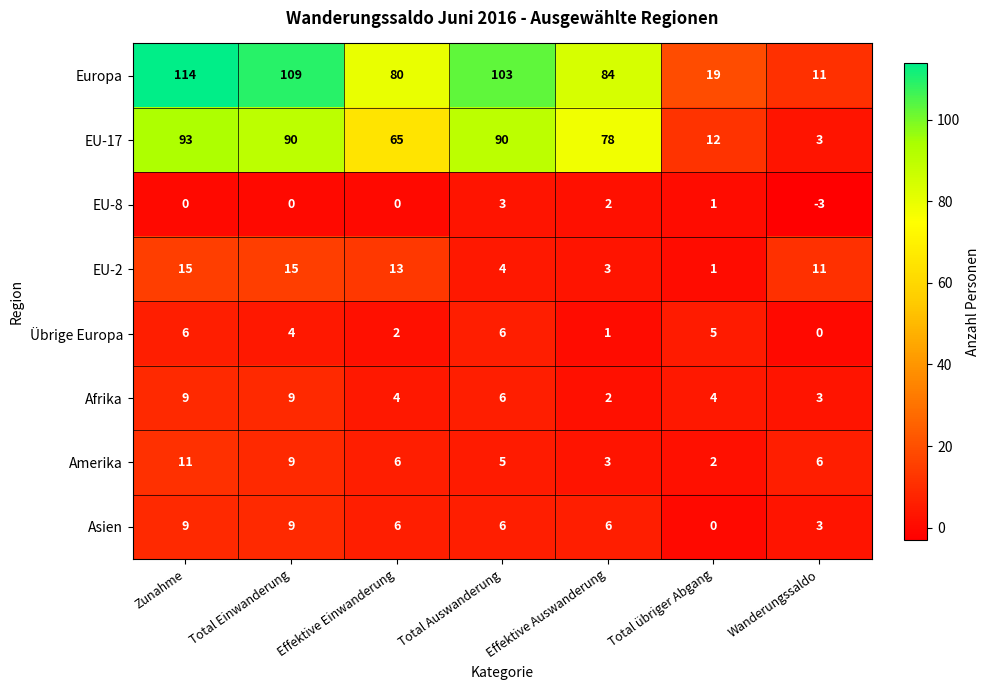

How many distinct data groups are displayed?

8